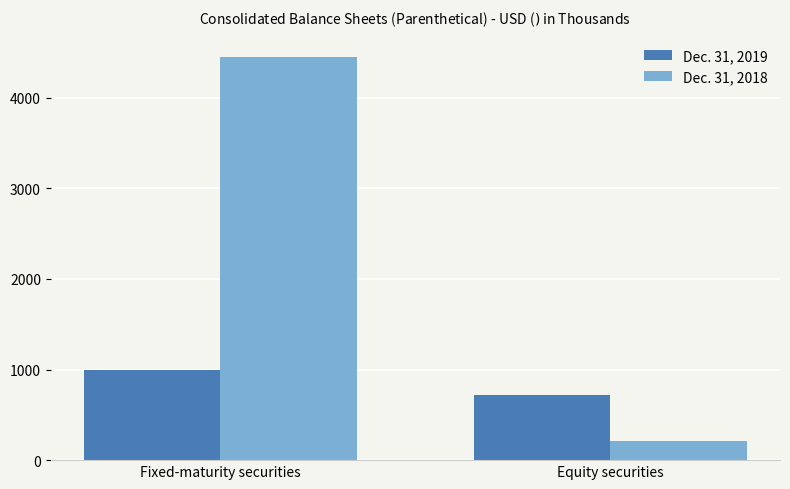

Rank the categories by Dec. 31, 2019 value from lowest to highest.

Equity securities, Fixed-maturity securities